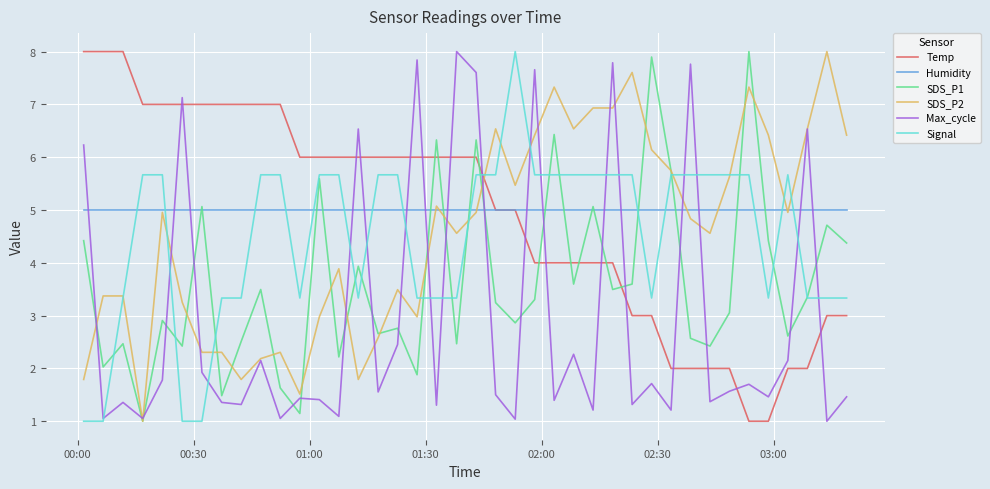

What is the minimum value for SDS_P2?

1.0